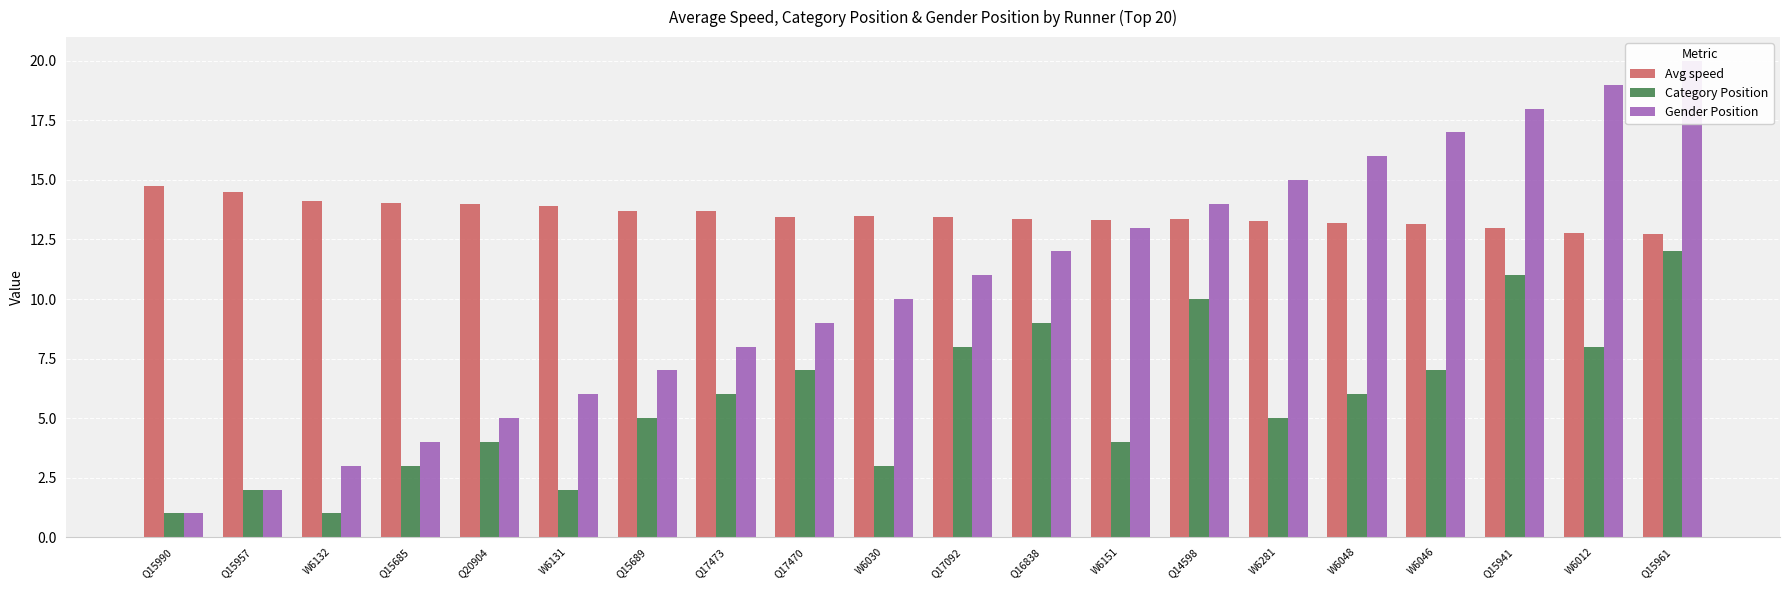

What is the label of the 1st bar from the right?

Q15961